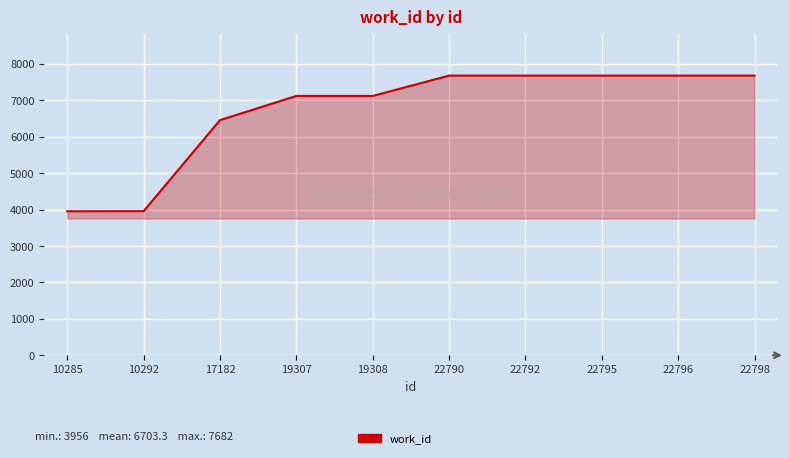

True or false: the data shows 3959 at 10292.

True